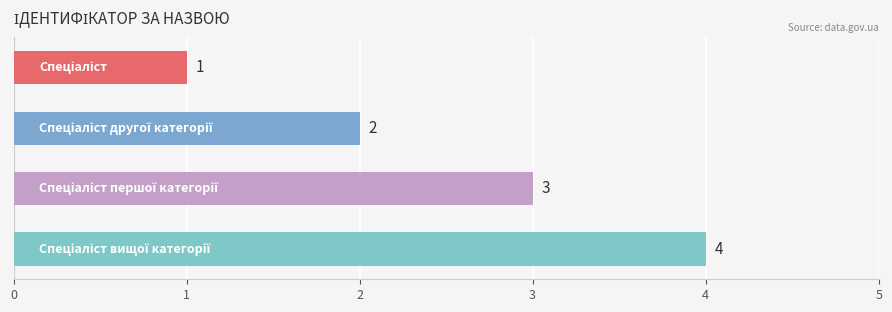

How many values are between 2 and 4?

3